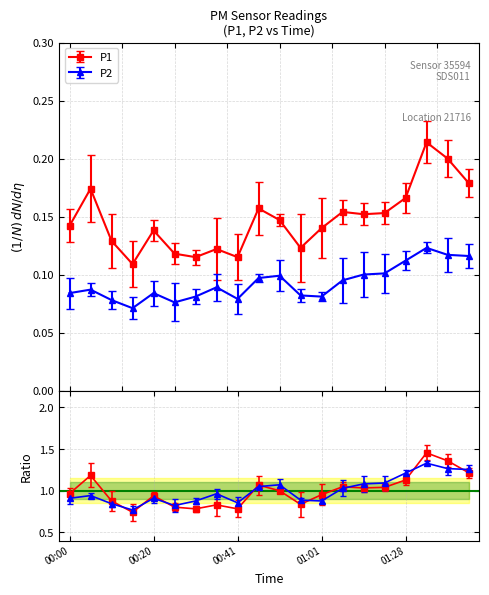

Which series has the largest total across all categories?

P1